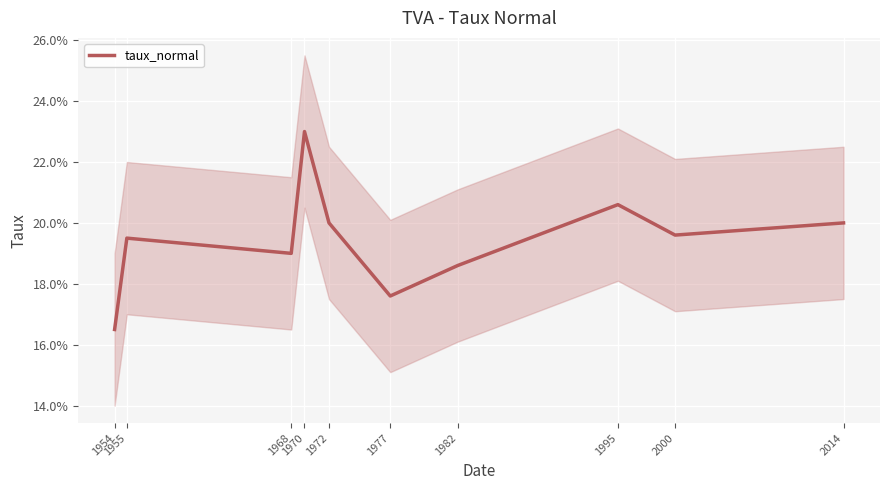

Which category has the highest value across all series?

1970